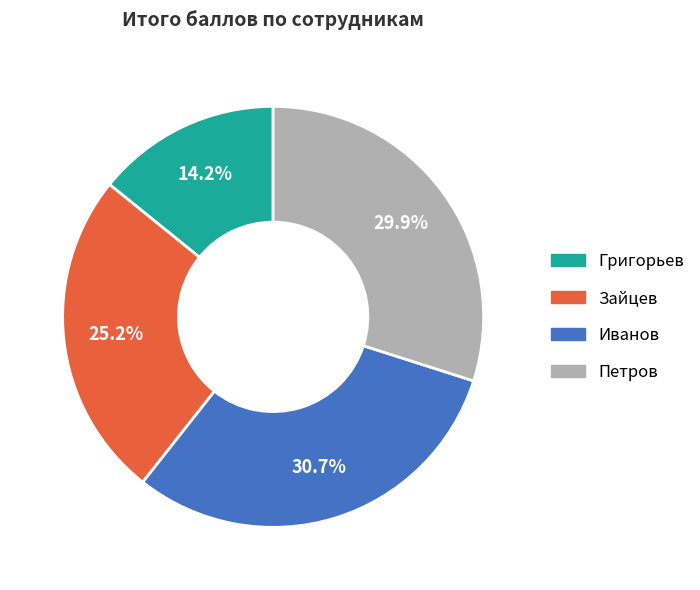

Rank the categories by value from lowest to highest.

Григорьев, Зайцев, Петров, Иванов